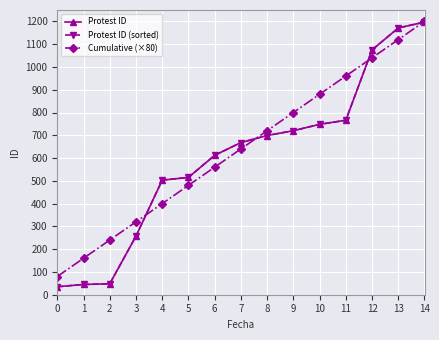

What is the lowest value of the Cumulative (×80) series?

80